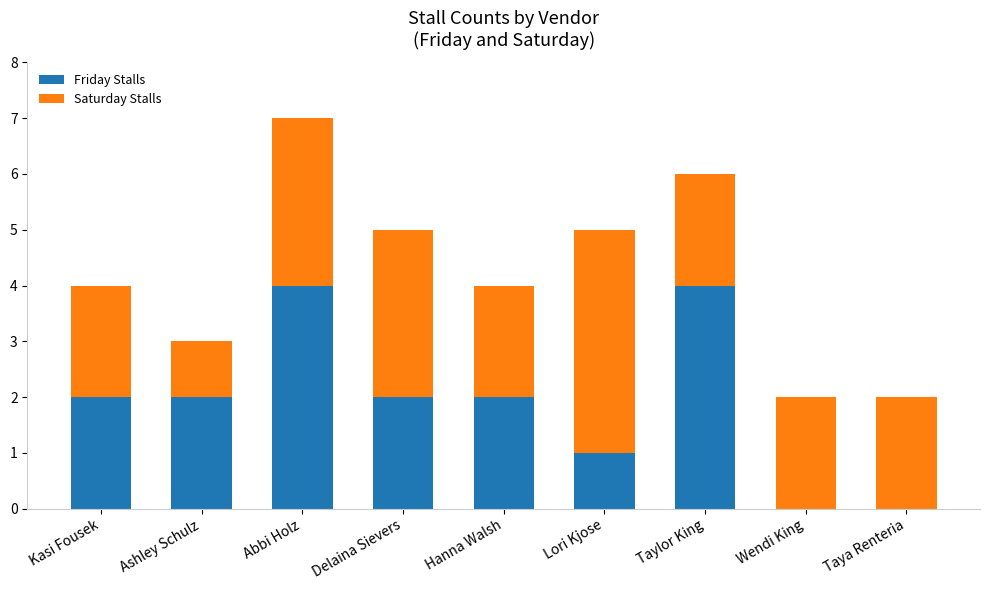

What is the highest value of the Friday Stalls series?

4